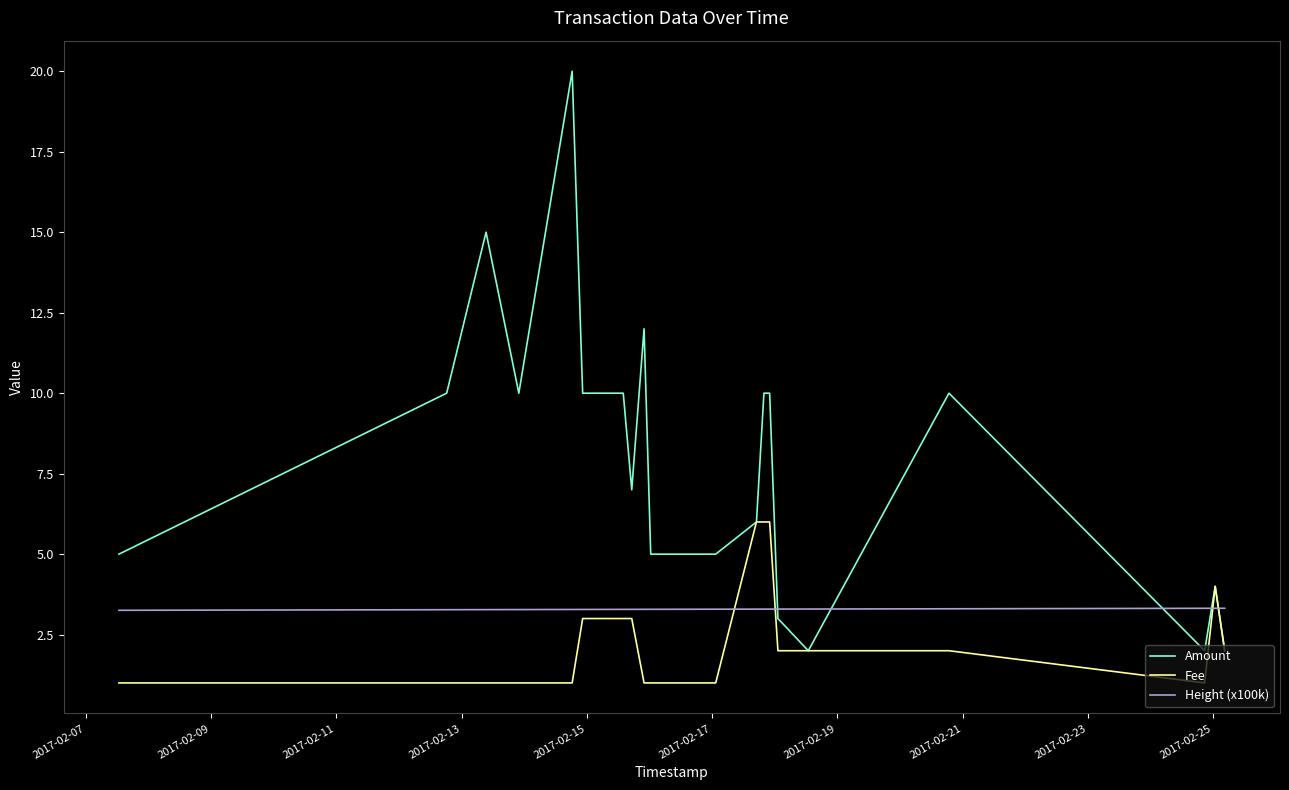

Which series has the largest range (max minus min)?

Amount